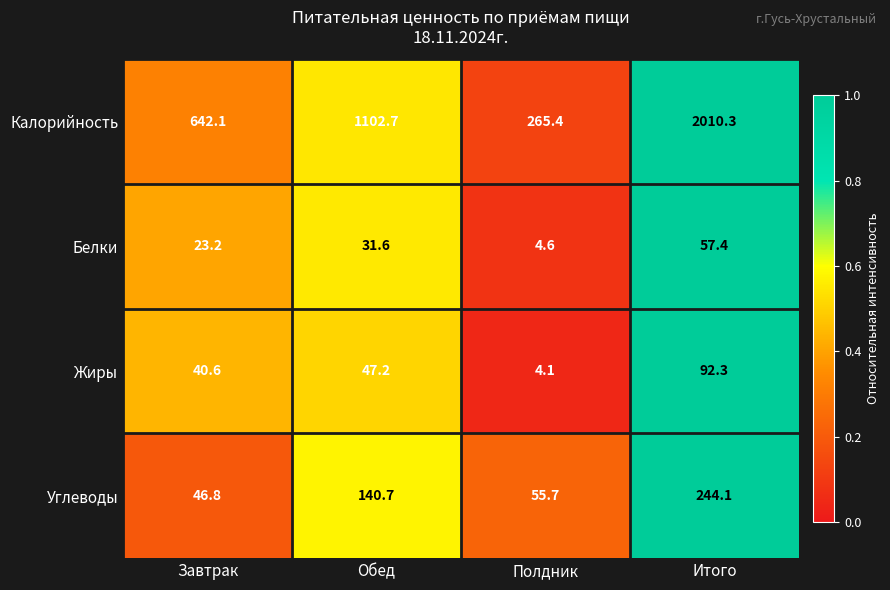

At Завтрак, list the series in order from largest to smallest.

Калорийность, Углеводы, Жиры, Белки